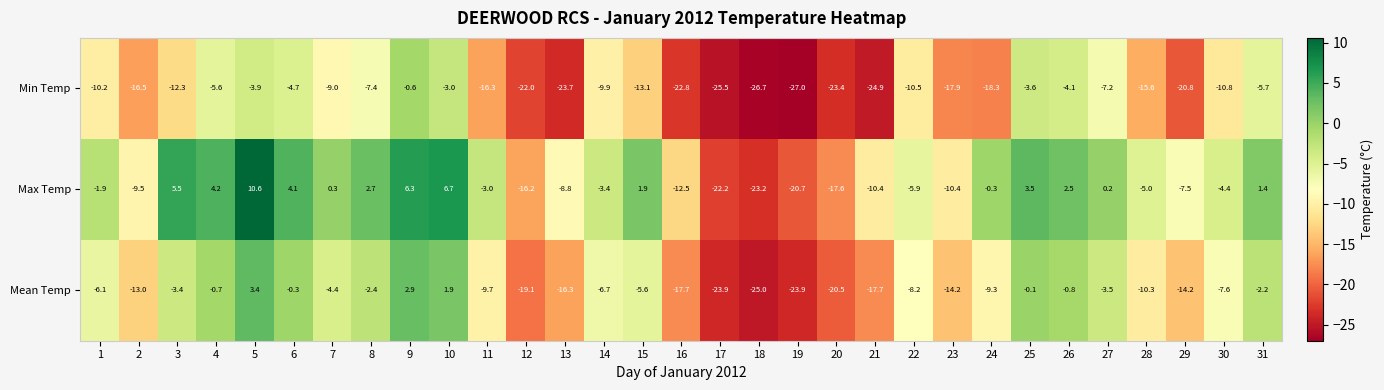

What is the smallest value displayed?

-27.0